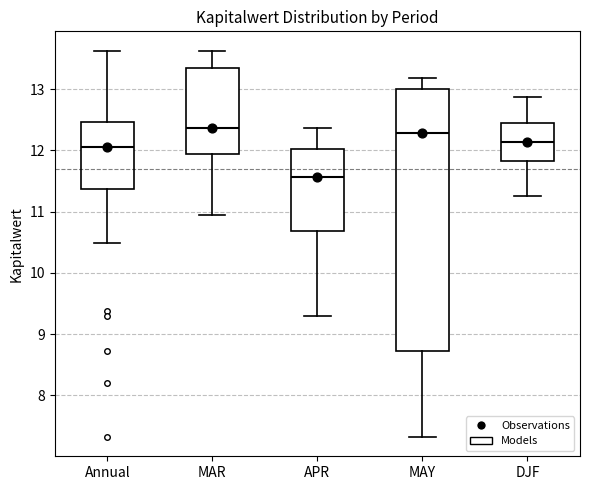

Where does the lower whisker of the box for Annual end on the y-axis? The values are not printed on the chart, so give them approximately, as read against the axis.

10.5